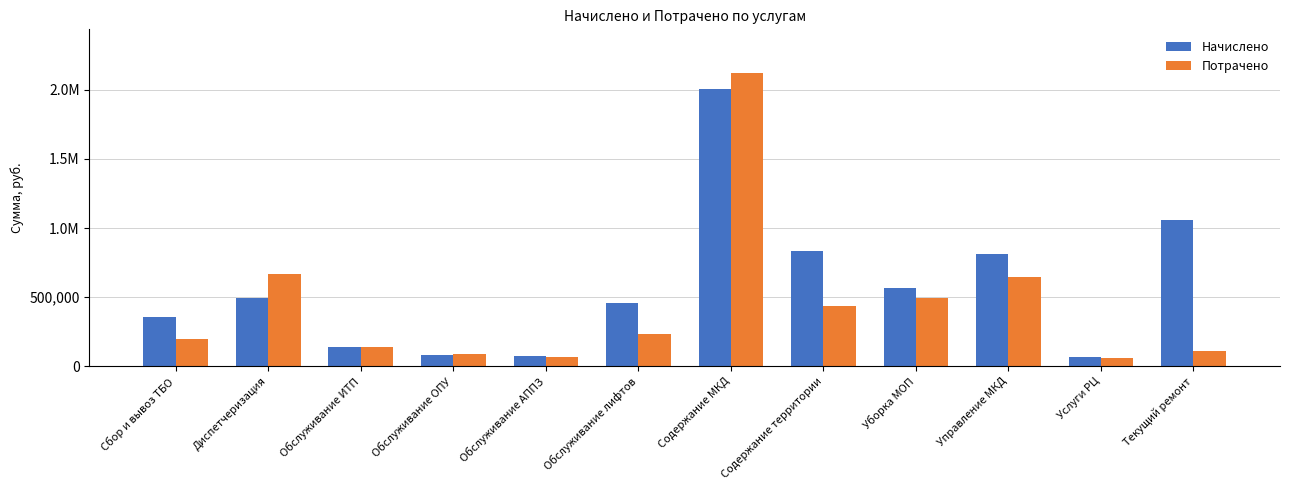

Reading left to right, transcribe all the data shown in this chart.

Начислено: Сбор и вывоз ТБО=359205.2	Диспетчеризация=491831.1	Обслуживание ИТП=142204.7	Обслуживание ОПУ=82839.7	Обслуживание АППЗ=73606.9	Обслуживание лифтов=454271.2	Содержание МКД=2007477.1	Содержание территории=835783.4	Уборка МОП=564571.9	Управление МКД=811363.8	Услуги РЦ=64844.4	Текущий ремонт=1055598.5
Потрачено: Сбор и вывоз ТБО=196560.0	Диспетчеризация=667336.0	Обслуживание ИТП=139652.3	Обслуживание ОПУ=89200.0	Обслуживание АППЗ=66523.3	Обслуживание лифтов=234735.7	Содержание МКД=2119200.5	Содержание территории=437894.2	Уборка МОП=496436.2	Управление МКД=647964.8	Услуги РЦ=62326.3	Текущий ремонт=109492.5